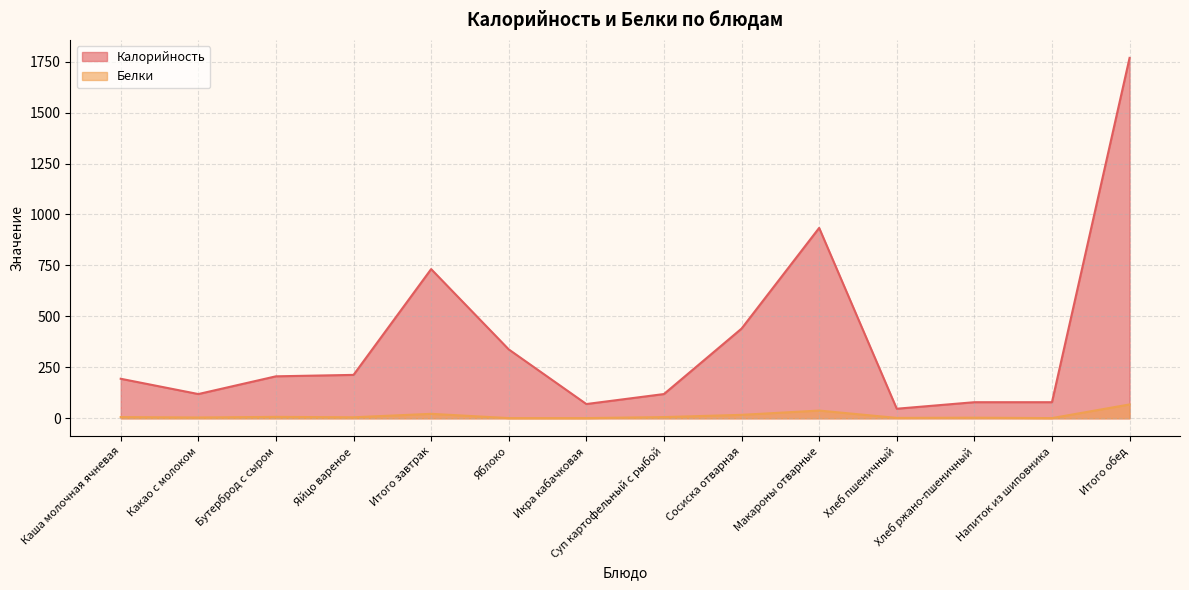

Reading left to right, extract all data points from this chart.

Калорийность: 194	119	206	213	732	338	70	119	440	934	47	79	79	1768
Белки: 6	4	7	5	22	1	1	6	17	38	2	3	1	68